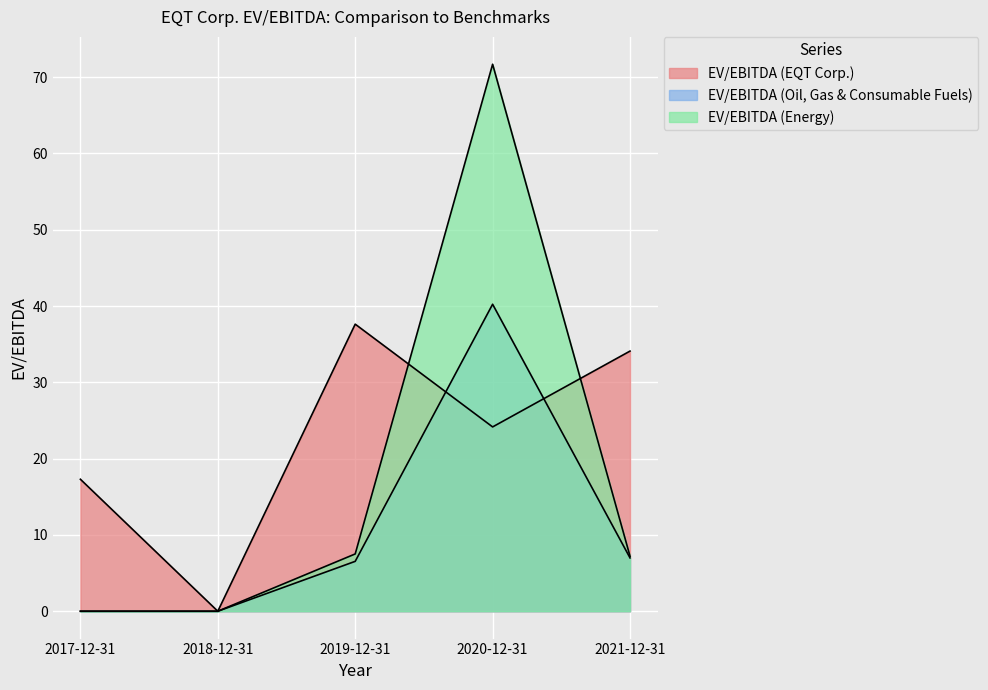

True or false: EV/EBITDA (EQT Corp.) and EV/EBITDA (Oil, Gas & Consumable Fuels) cross at least once.

True